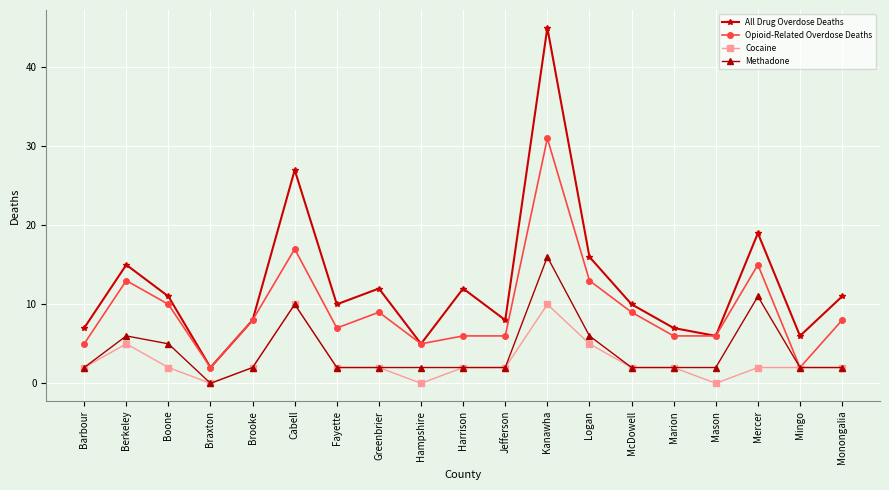

Which series has the widest spread of values?

All Drug Overdose Deaths